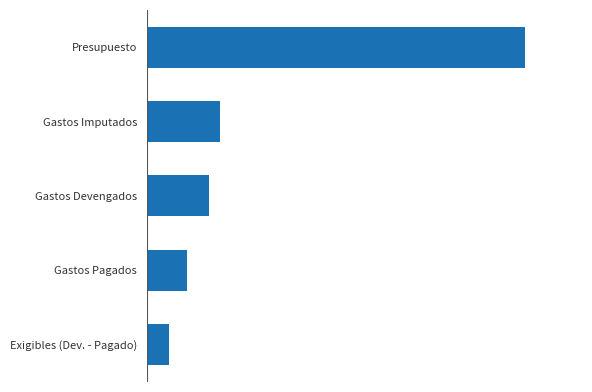

List the labels in order of value, largest first.

Presupuesto, Gastos Imputados, Gastos Devengados, Gastos Pagados, Exigibles (Dev. - Pagado)